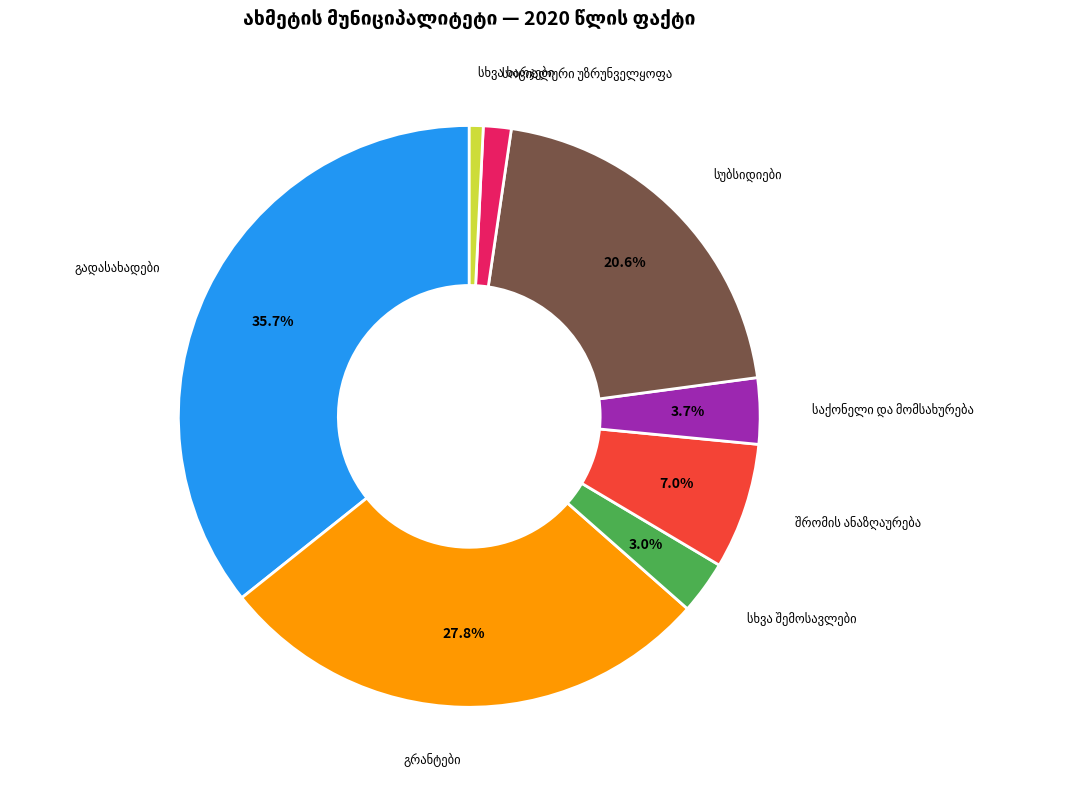

Is there any slice that represents more than half of the pie?

No